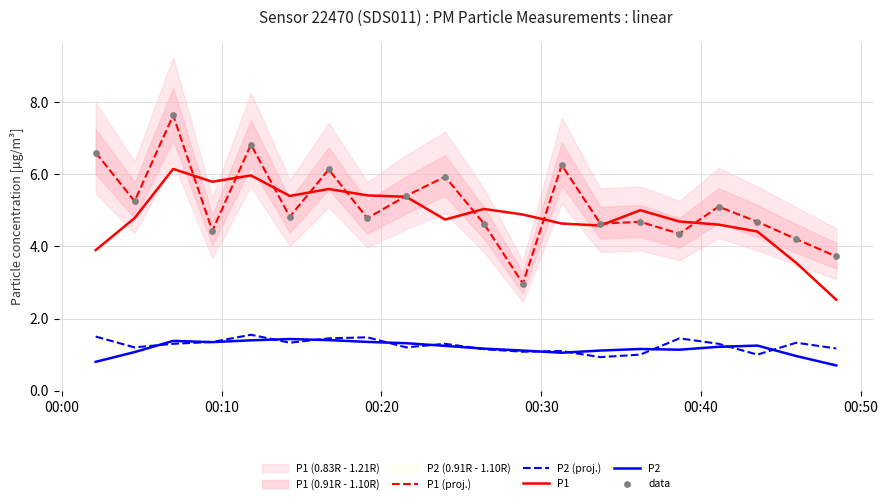

At how many categories does at least one series exceed 3?

20